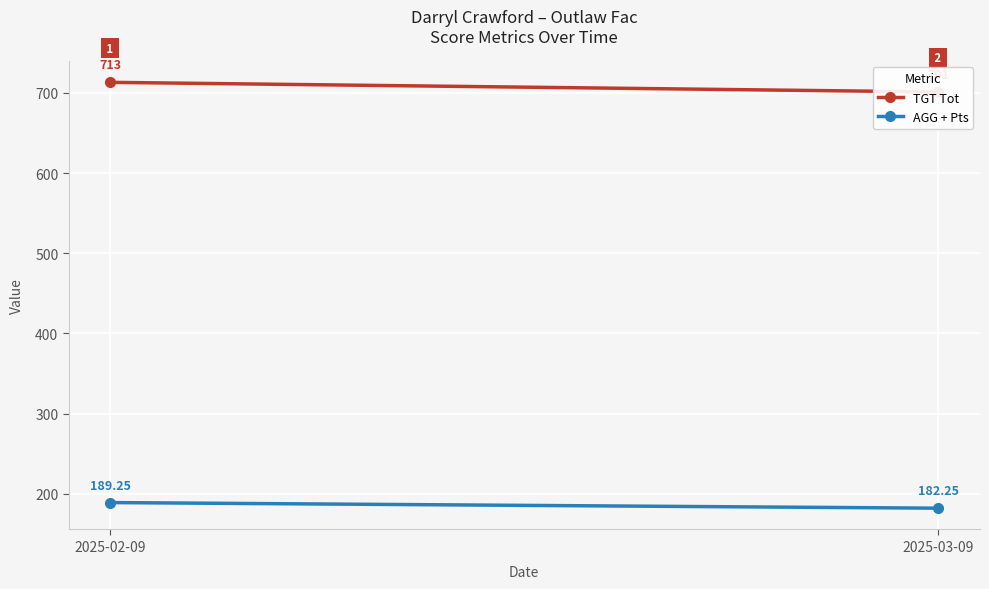

Reading left to right, list all the values displayed in this chart.

TGT Tot: 713.0	701.0
AGG + Pts: 189.2	182.2